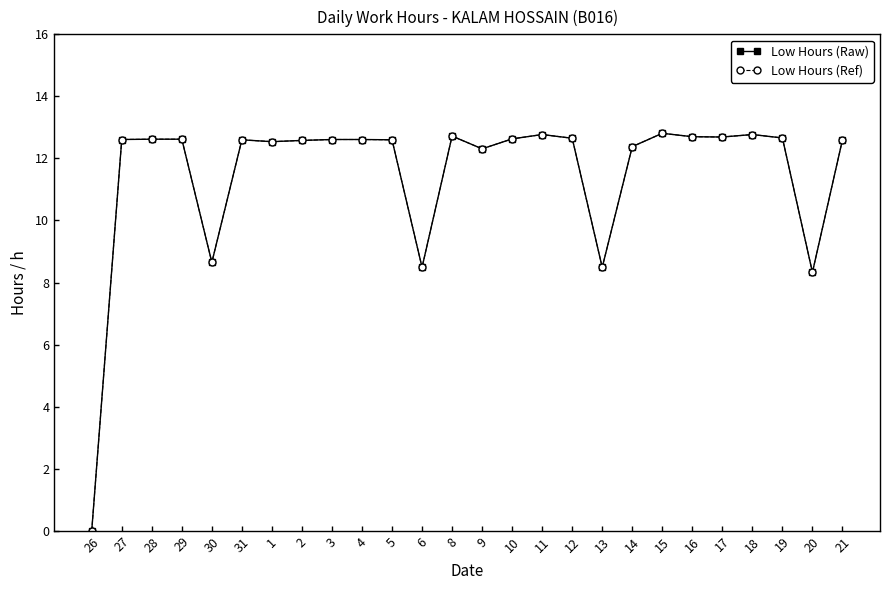

True or false: Low Hours (Ref) and Low Hours (Raw) cross at least once.

False